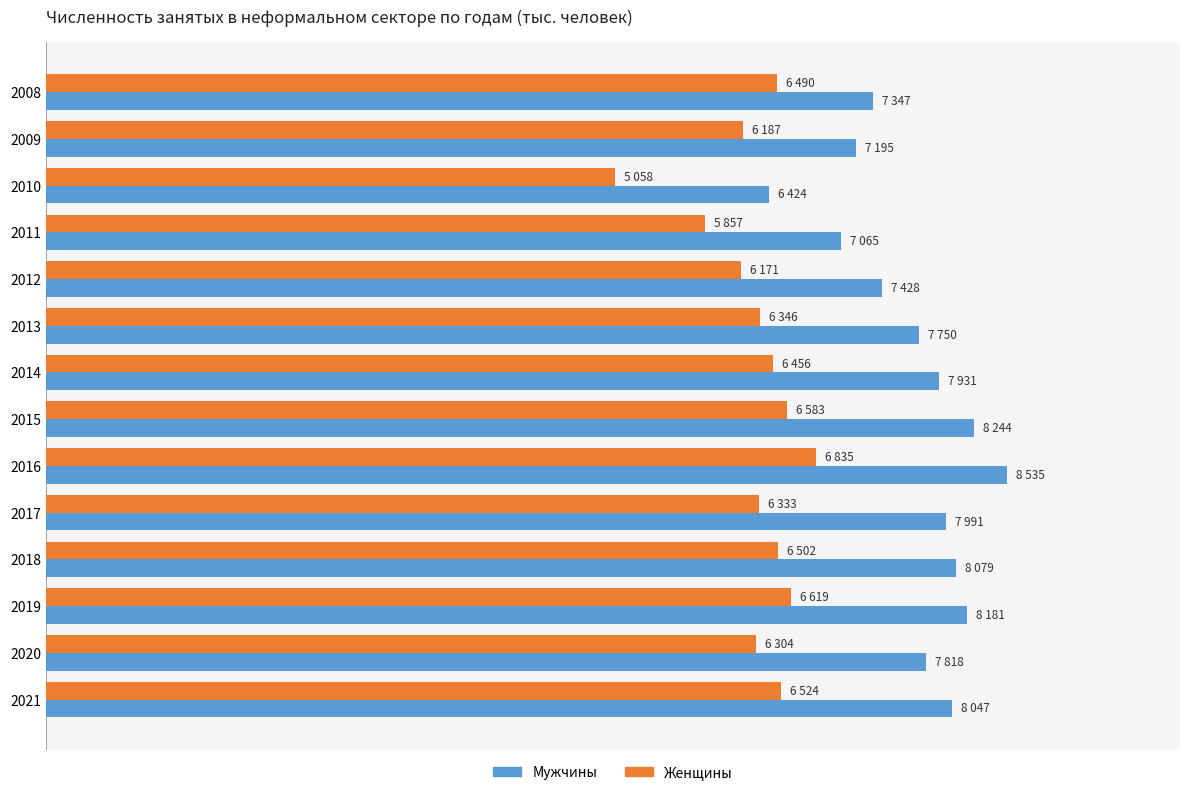

What is the value of the Женщины bar at the 8th from the left?

6583